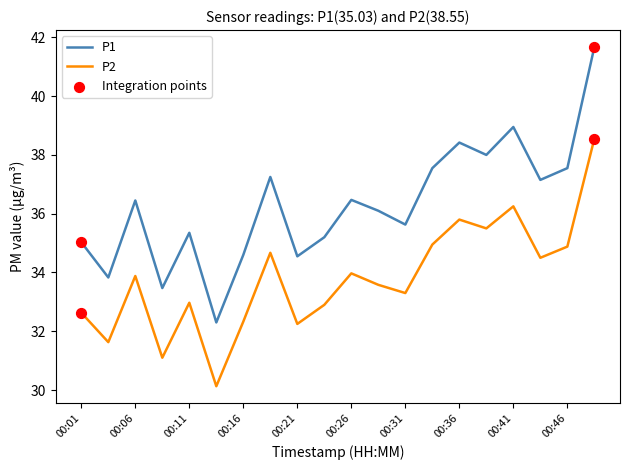

What is the minimum value shown in the chart?

30.1